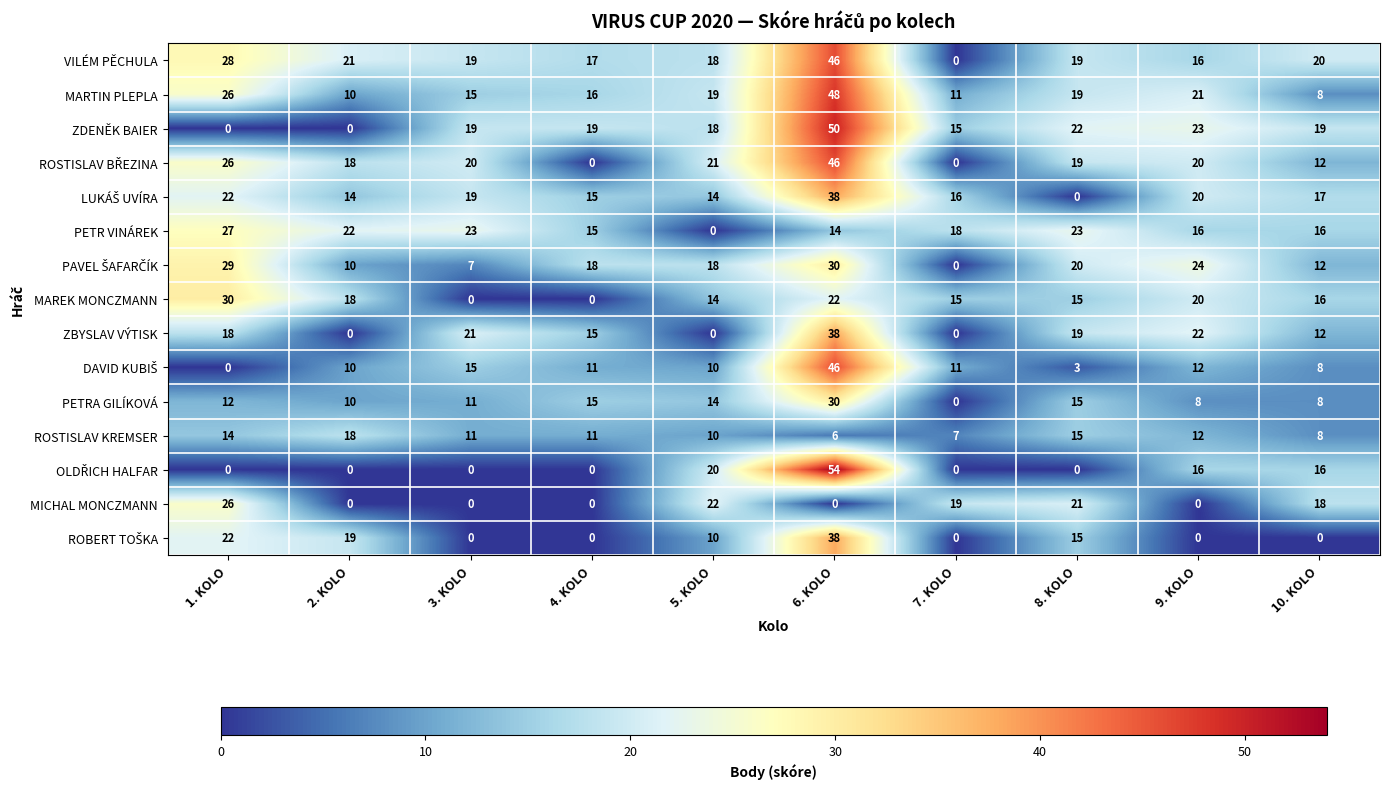

Which series changed the most between 1. KOLO and 3. KOLO?

MAREK MONCZMANN